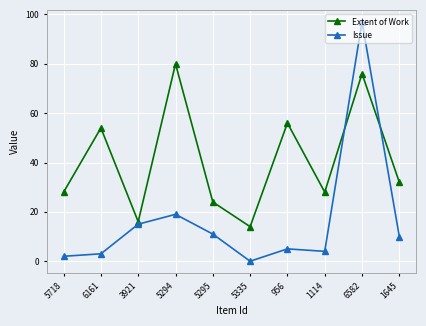

Which series has the largest range (max minus min)?

Issue